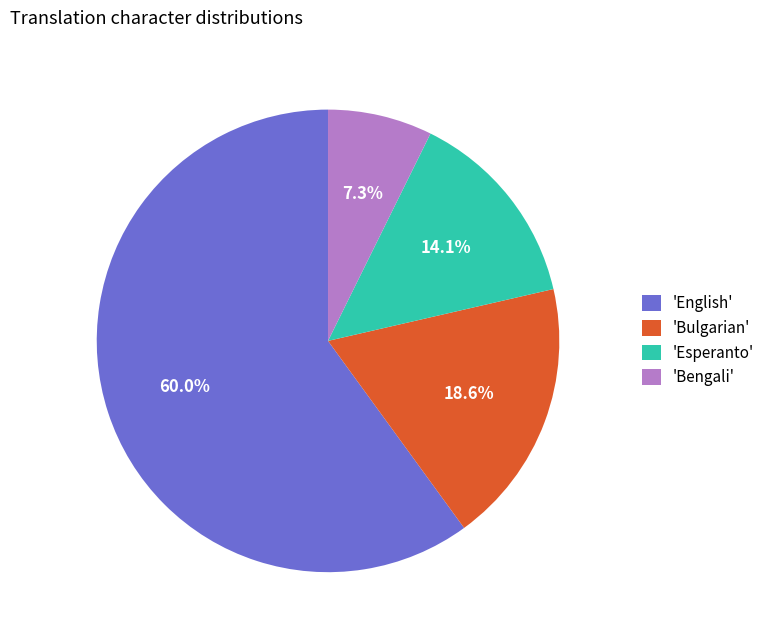

What is the ratio of the value at 'Bengali' to the value at 'Esperanto'?

0.5